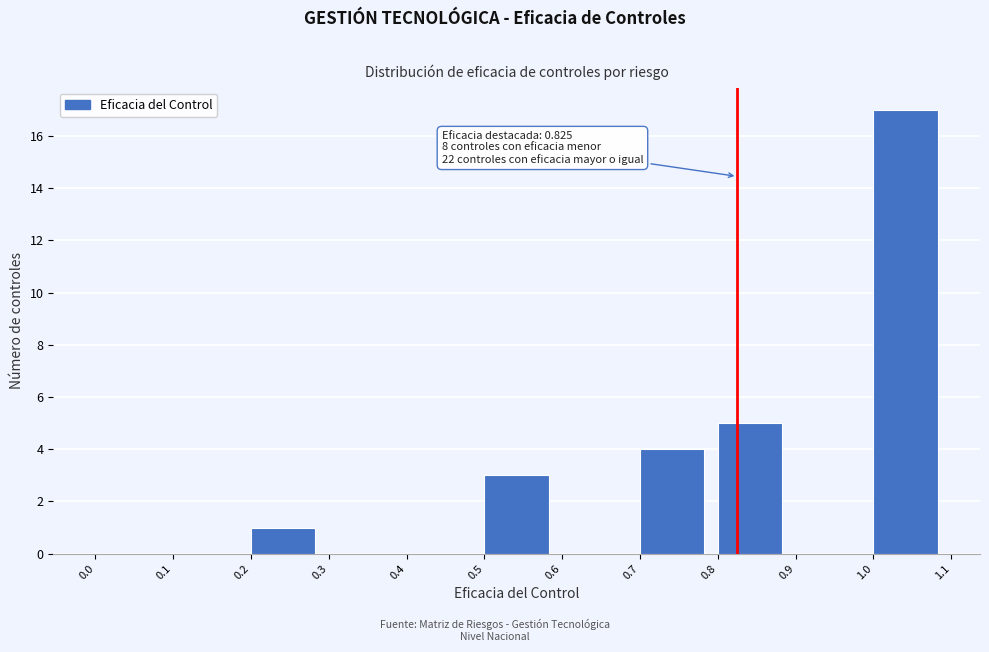

Which range on the x-axis has the tallest bar?

1.0 to 1.1